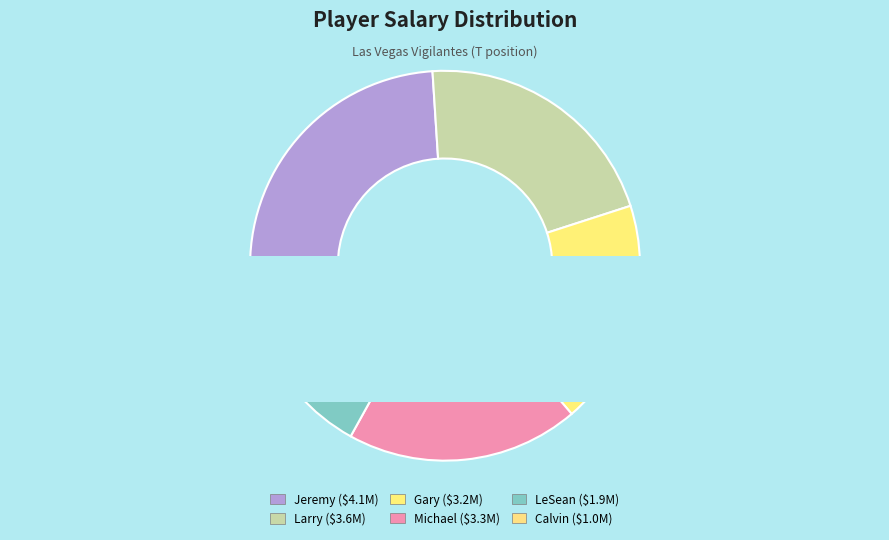

To the nearest percent, what portion does Michael represent?

19%